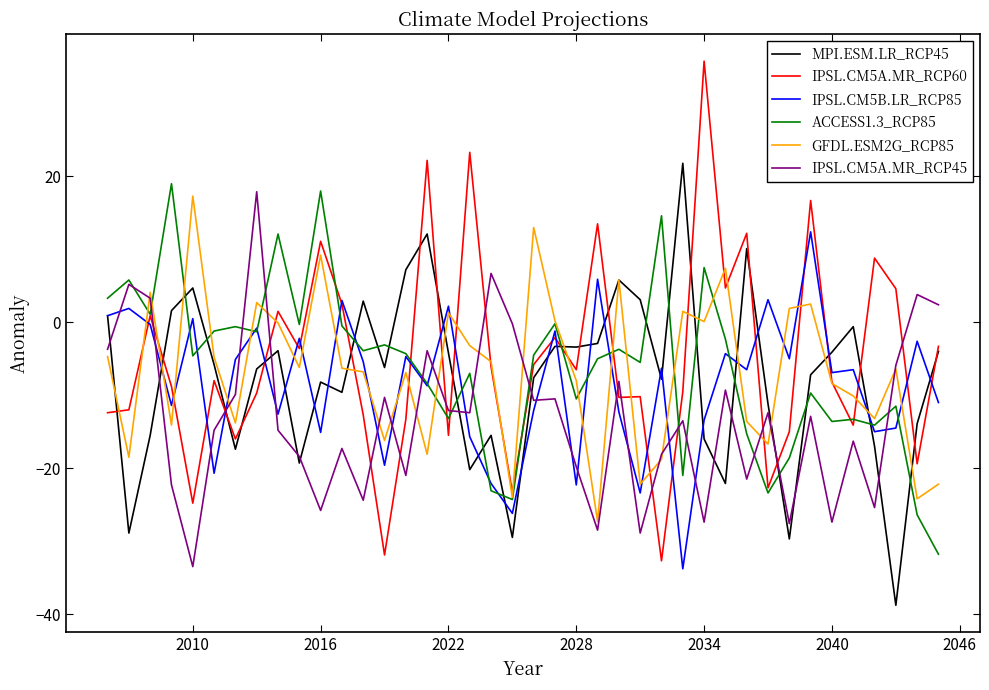

Does the chart display data point markers on the line(s)?

No